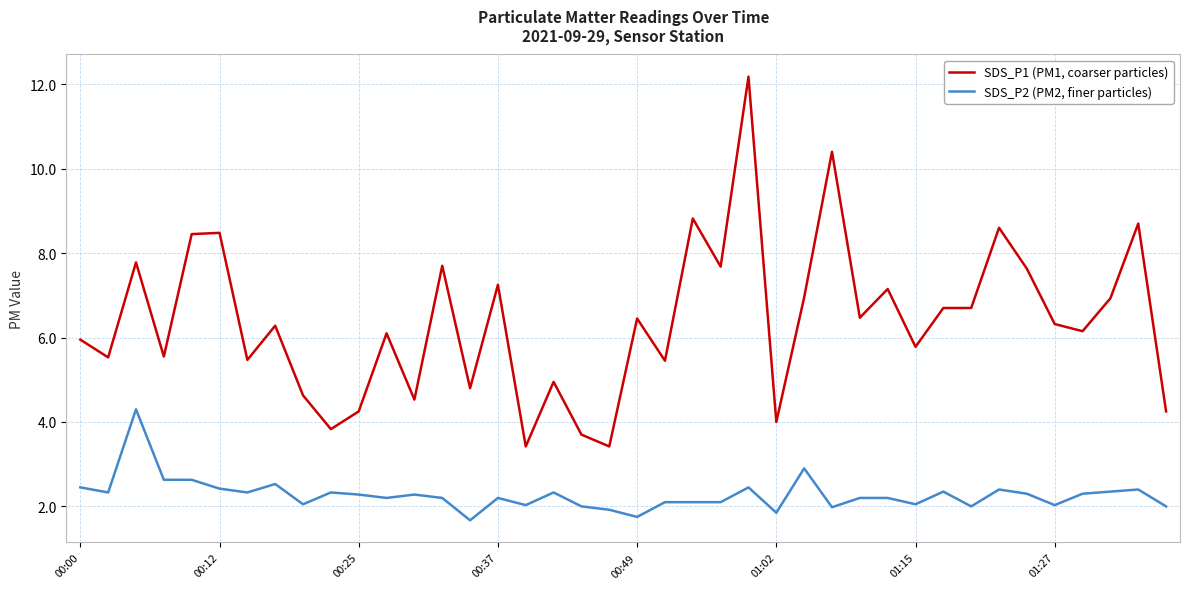

What is the minimum value for SDS_P2 (PM2, finer particles)?

1.7